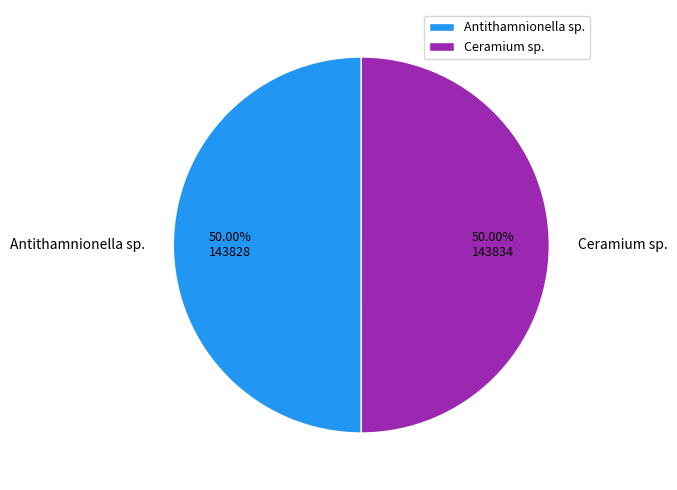

To the nearest percent, what portion does Antithamnionella sp. represent?

50%